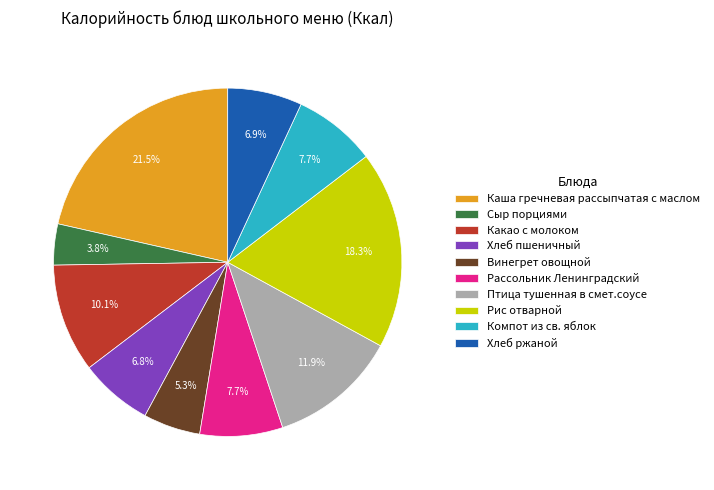

Combined, do Каша гречневая рассыпчатая с маслом and Компот из св. яблок account for over 50%?

No